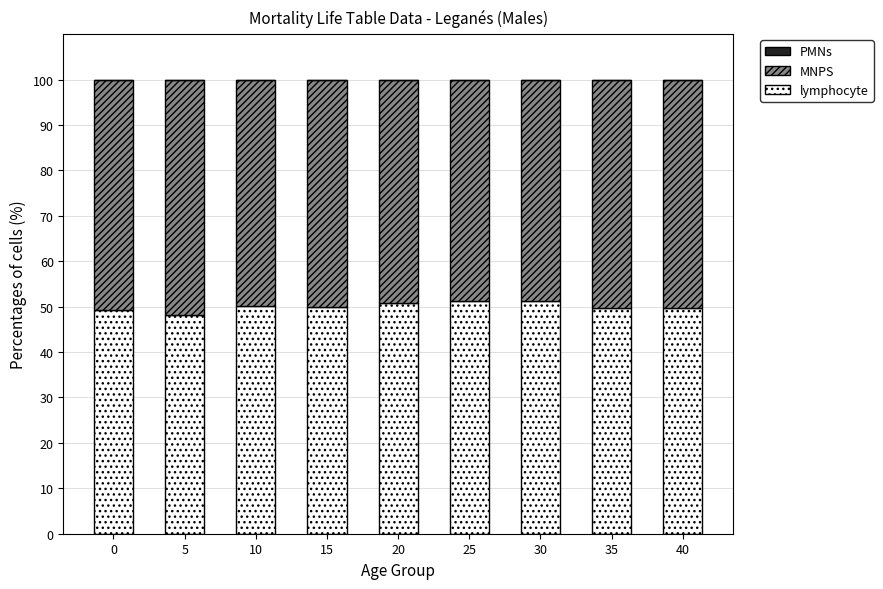

What is the approximate value of lymphocyte at 0?

49.3